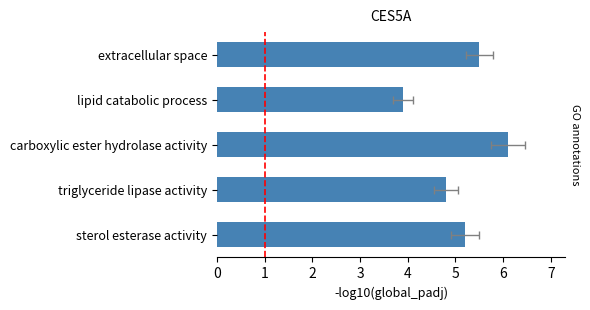

What is the difference between the second highest and second lowest values?

0.7